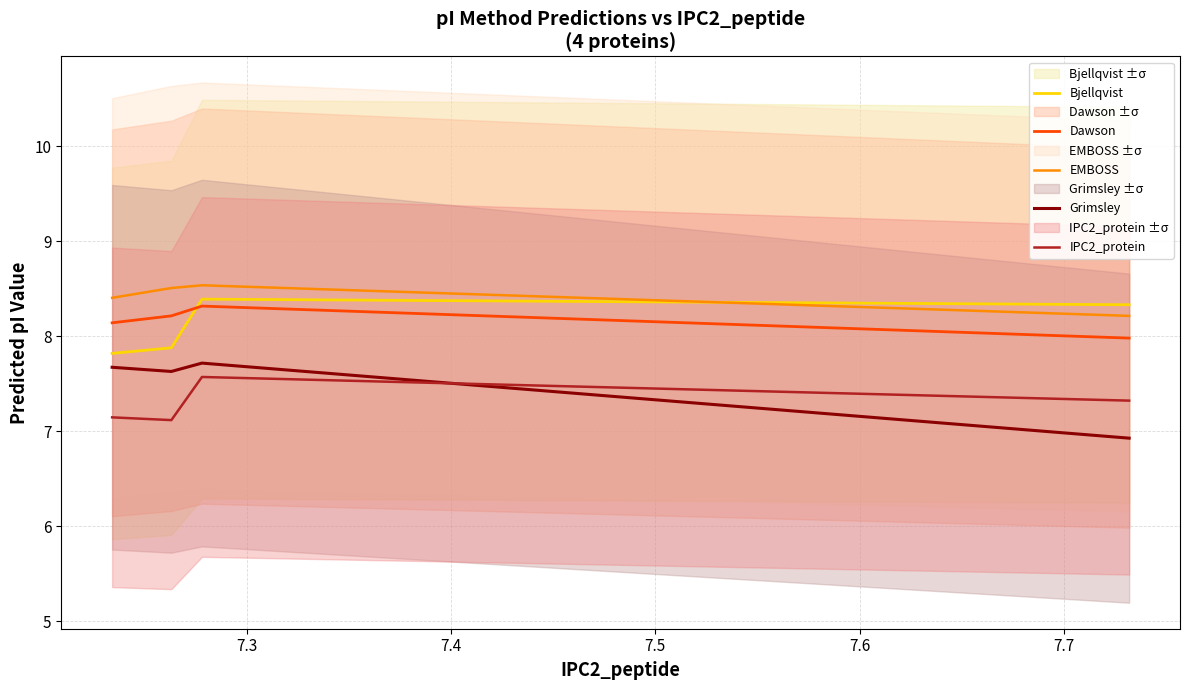

Reading left to right, extract all data points from this chart.

Bjellqvist: 7.8	7.9	8.4	8.3
Dawson: 8.1	8.2	8.3	8.0
EMBOSS: 8.4	8.5	8.5	8.2
Grimsley: 7.7	7.6	7.7	6.9
IPC2_protein: 7.1	7.1	7.6	7.3